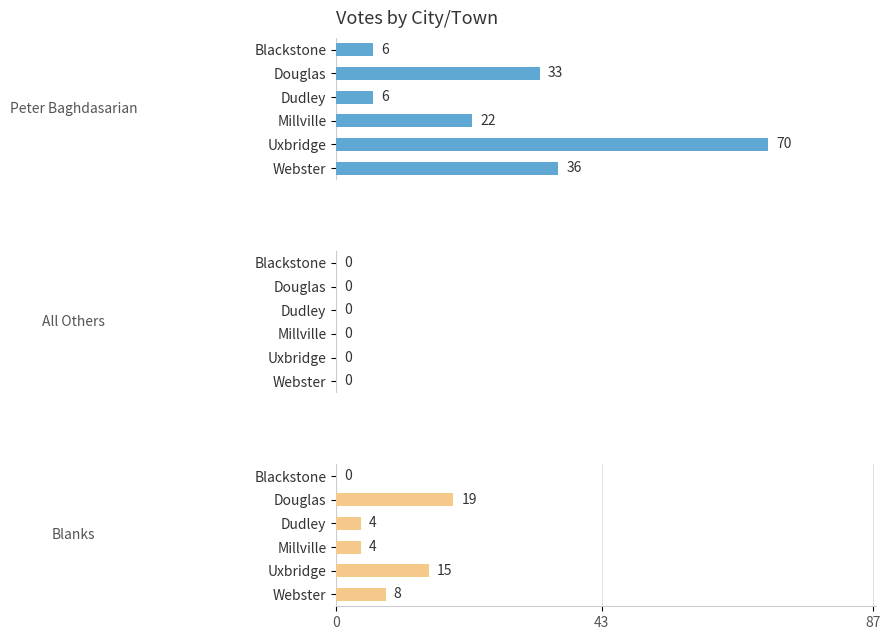

What is the difference between the second highest and minimum values in the Peter Baghdasarian series?

30.0